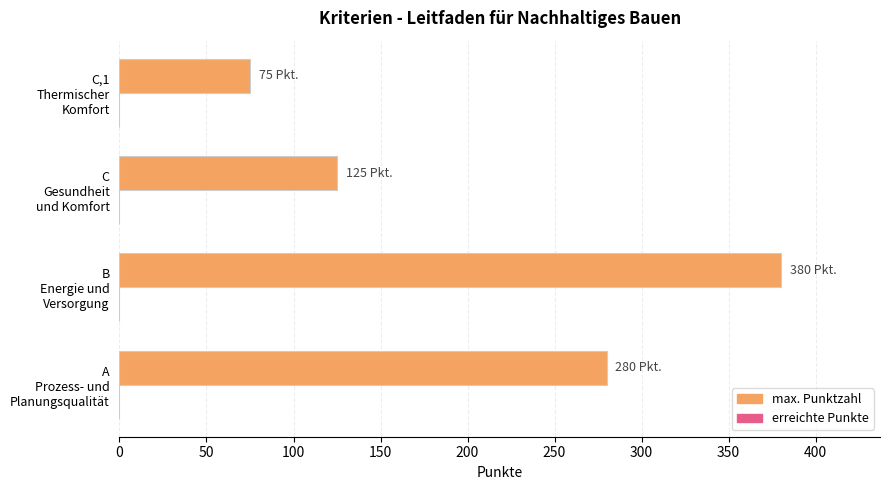

How many bars are there in total?

4